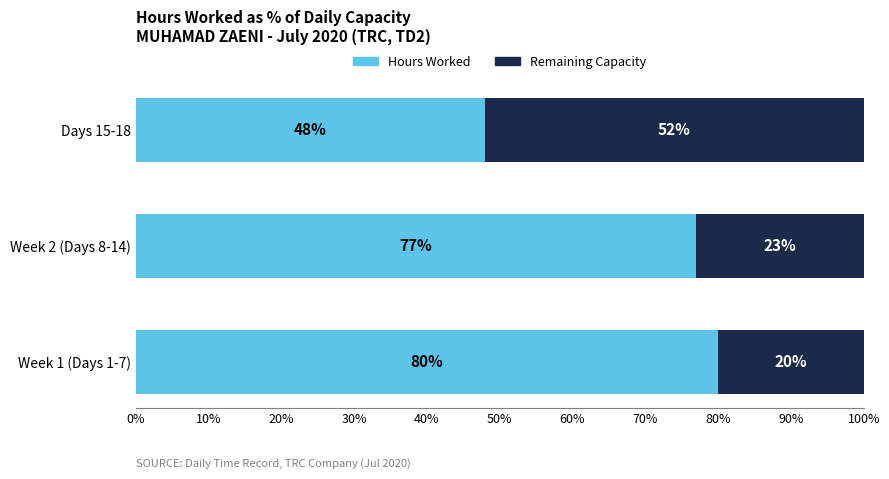

What is the difference between the second highest and minimum values in the Hours Worked series?

29